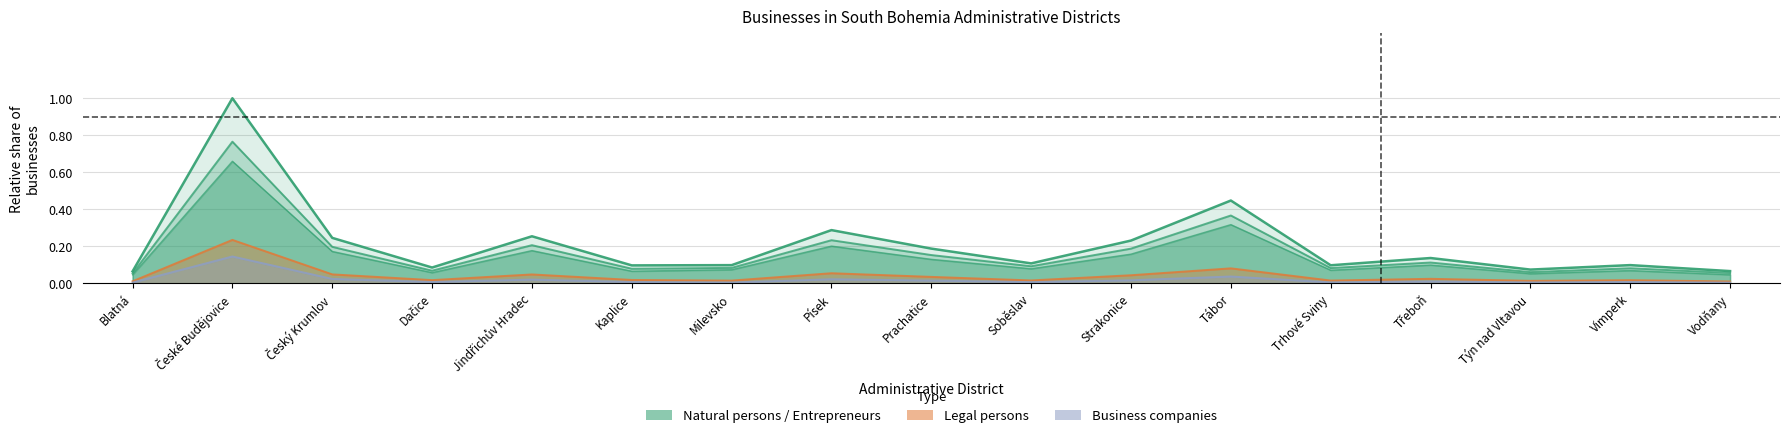

What is the maximum value for Natural persons?

0.8